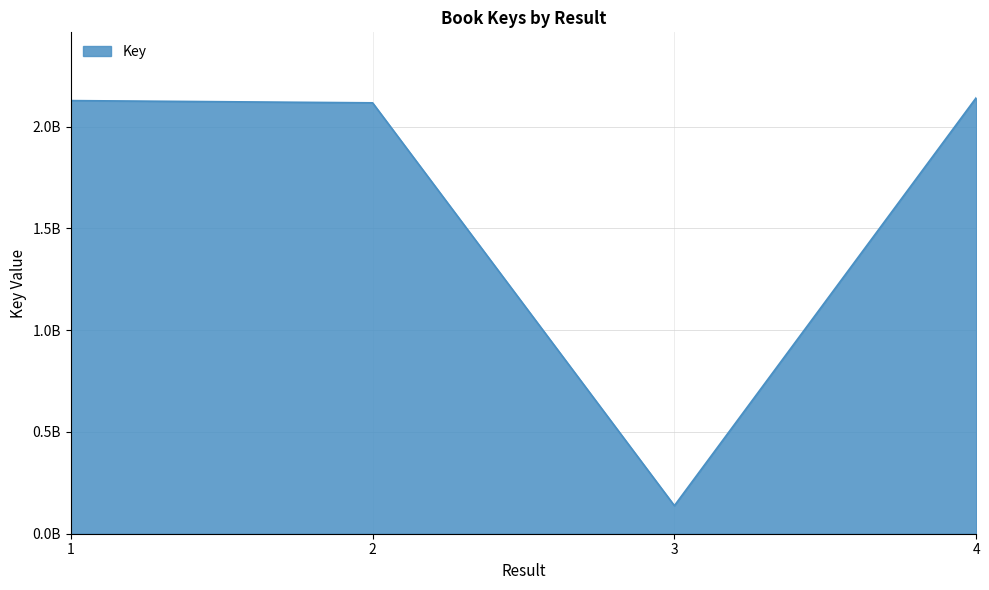

Reading left to right, extract all data points from this chart.

2127328778	2116359915	137808150	2141403324